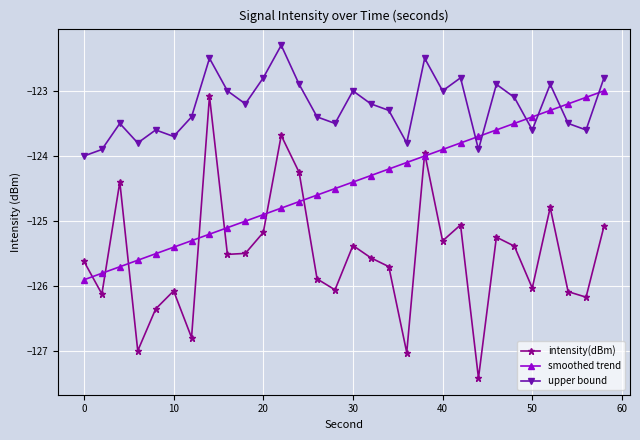

What is the difference between the maximum and minimum values in the intensity(dBm) series?

4.3